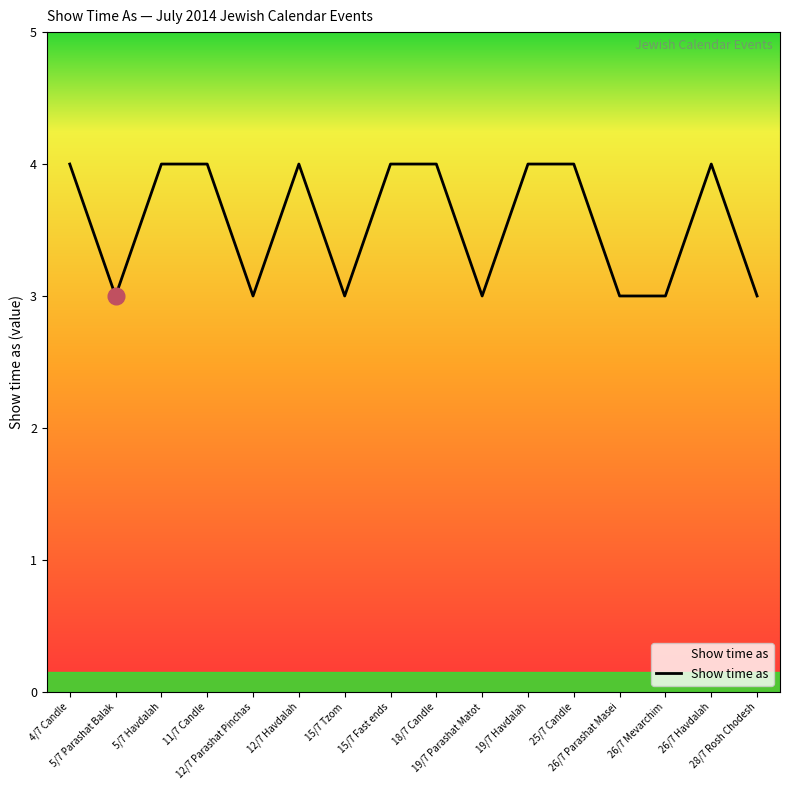

At which category does the data reach its first local valley?

5/7 Parashat Balak